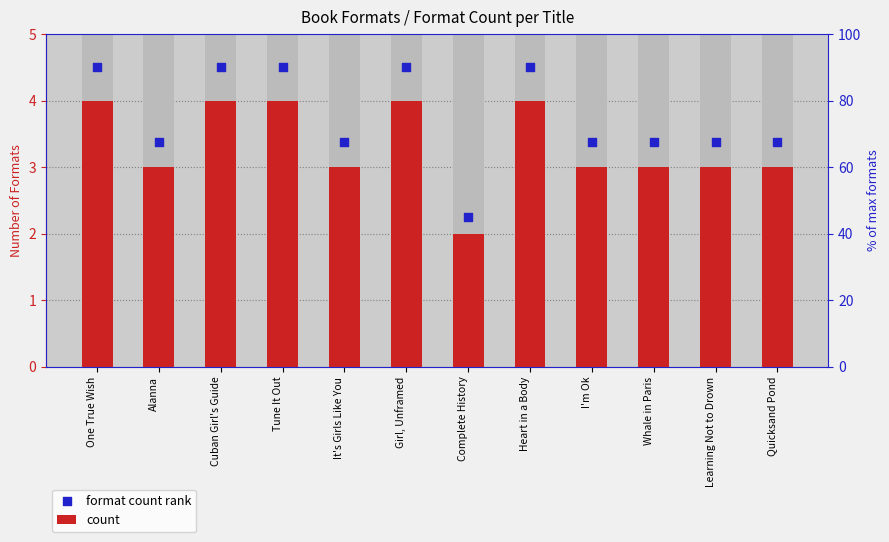

Which series has the largest total across all categories?

format count rank